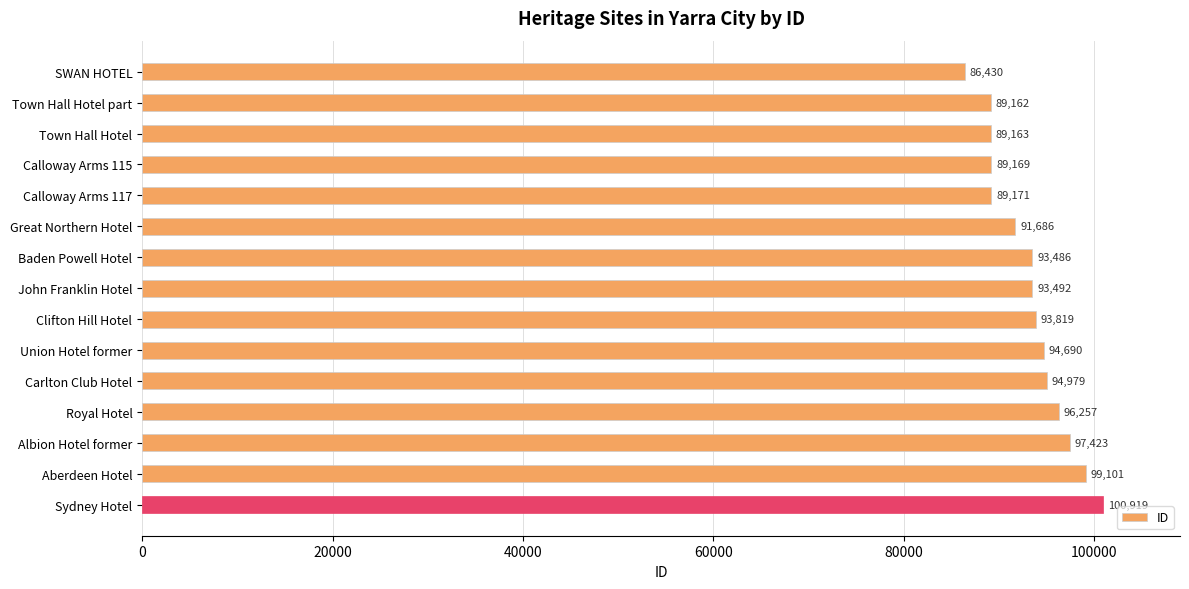

The chart shows a value of 39352 at Union Hotel former. True or false?

False